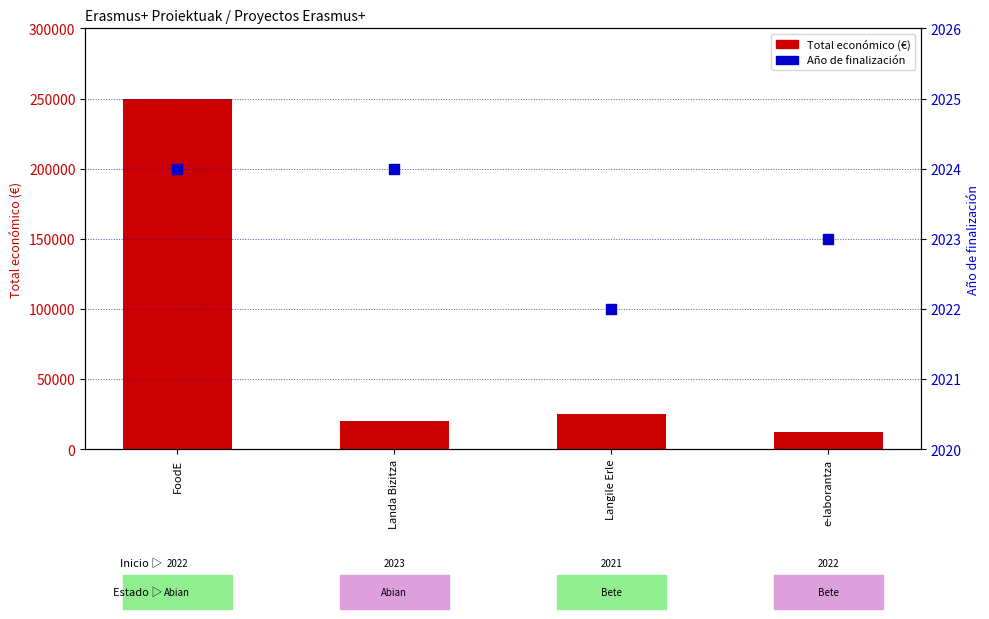

What are all the series names shown in the legend?

Total económico (€), Año de finalización